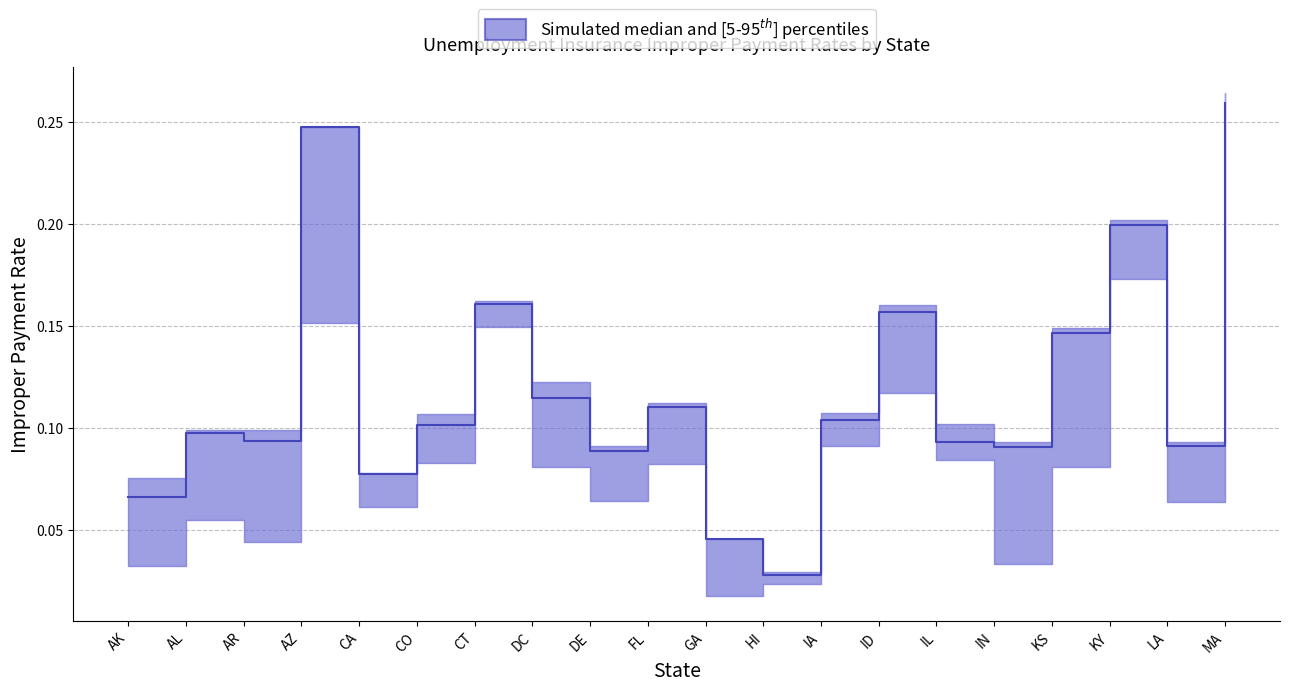

Reading left to right, transcribe all the data shown in this chart.

AK=0.1	AL=0.1	AR=0.1	AZ=0.2	CA=0.1	CO=0.1	CT=0.2	DC=0.1	DE=0.1	FL=0.1	GA=0.0	HI=0.0	IA=0.1	ID=0.2	IL=0.1	IN=0.1	KS=0.1	KY=0.2	LA=0.1	MA=0.3